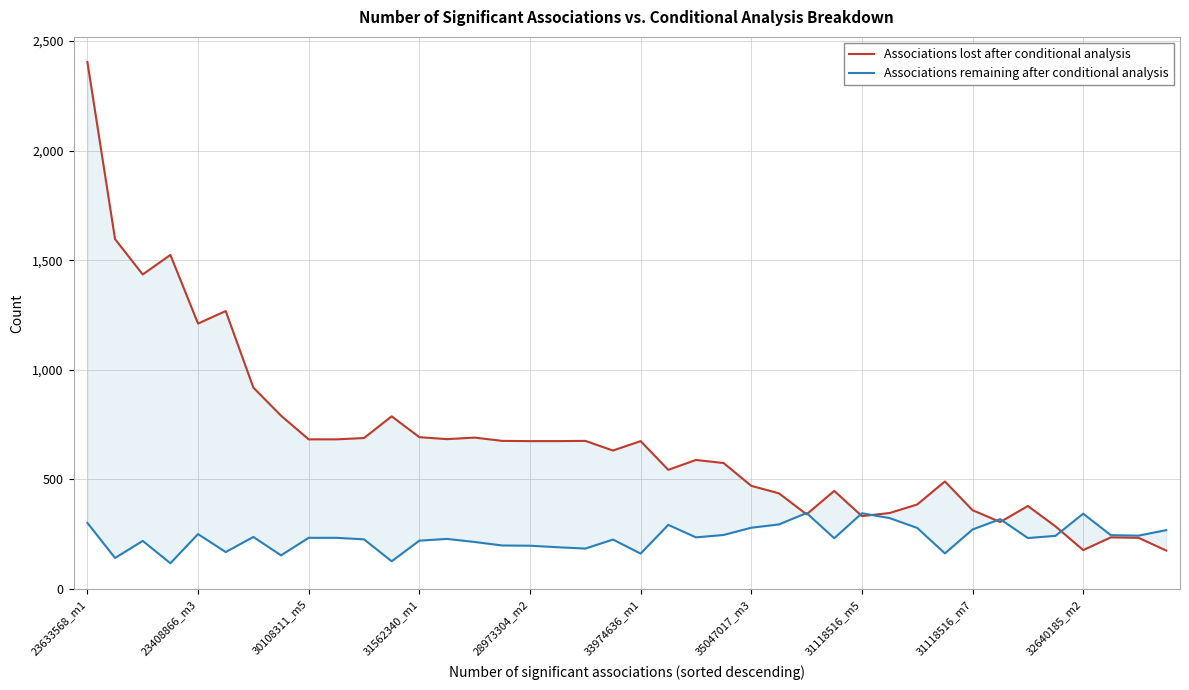

At how many categories does at least one series exceed 267?

38